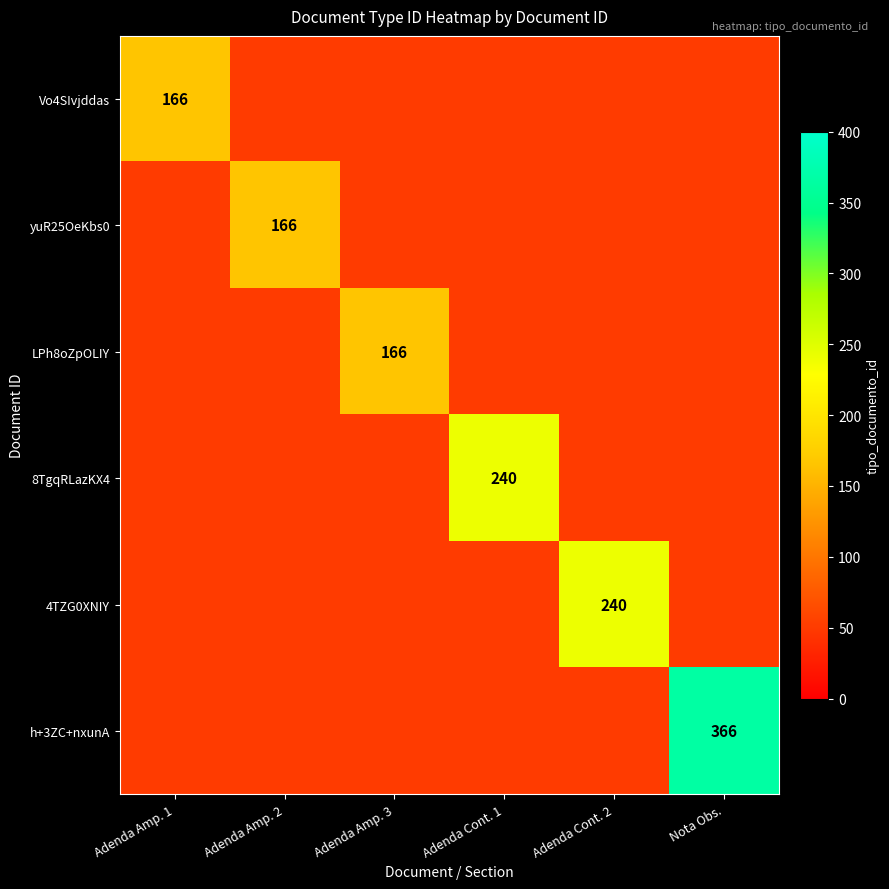

Between Adenda Cont. 1 and Adenda Amp. 1, which is larger?

Adenda Amp. 1